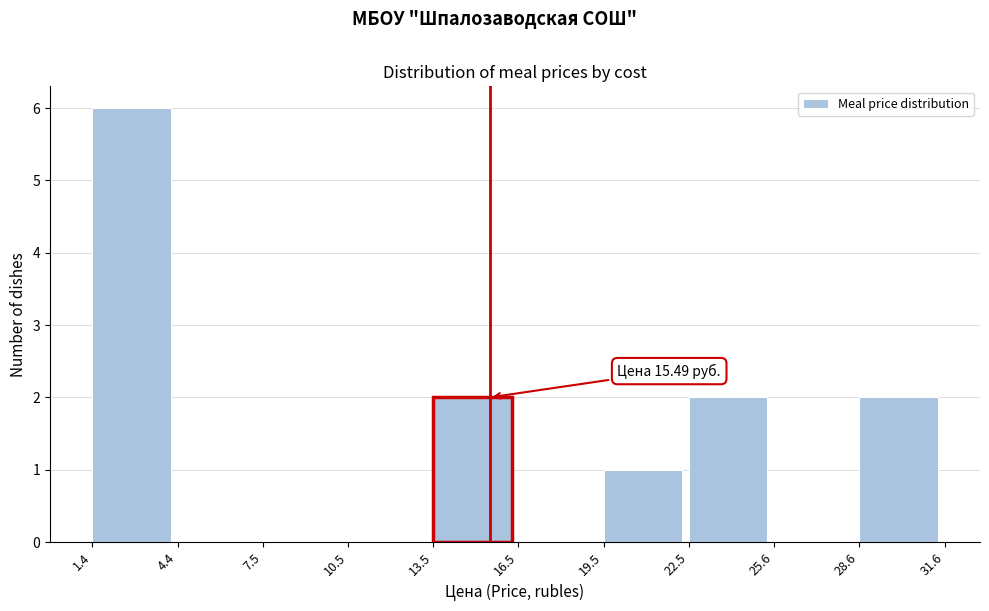

Over which range of the x-axis is the bar tallest?

1.4 to 4.4